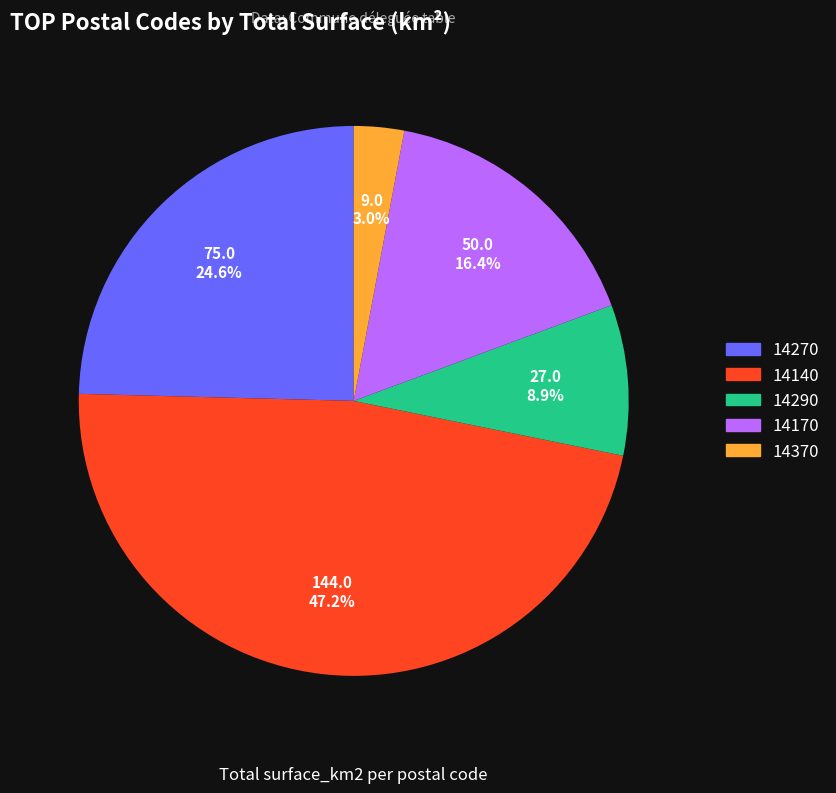

Does any single category account for the majority?

No